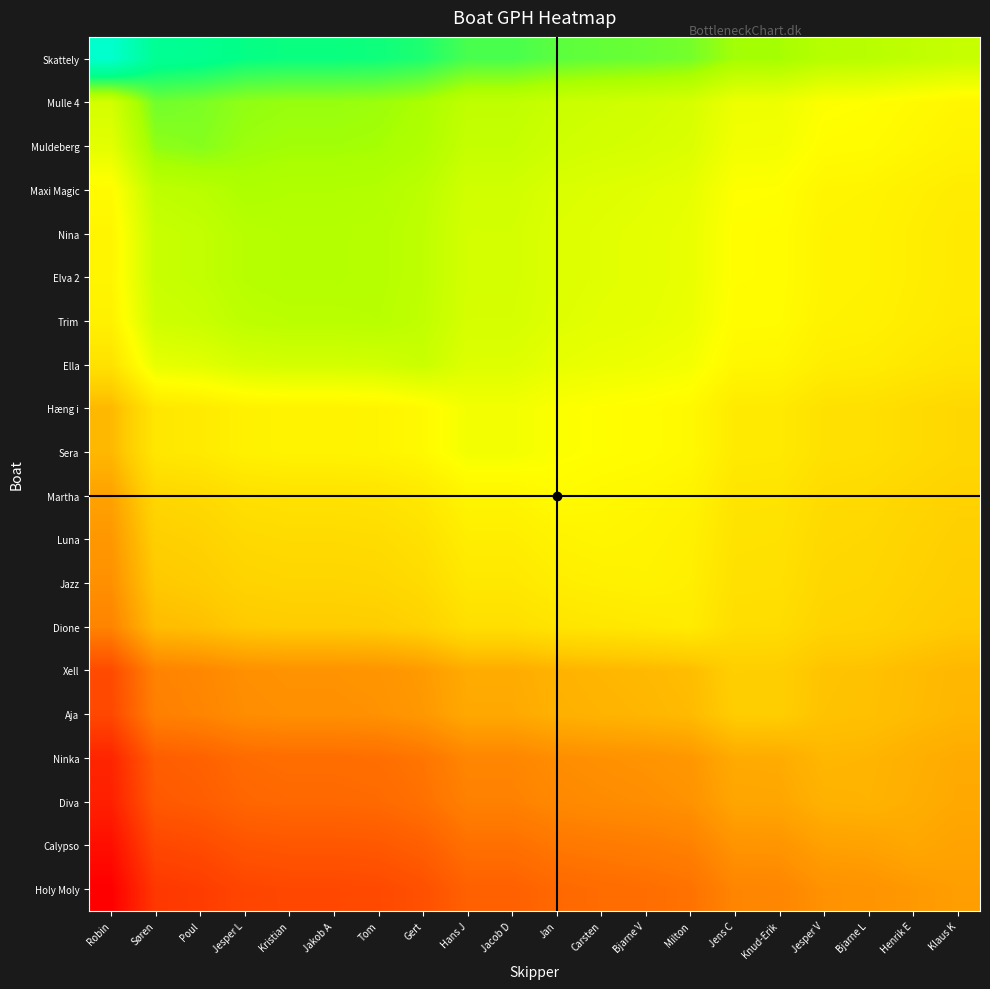

Which category has the lowest value across all series?

Robin